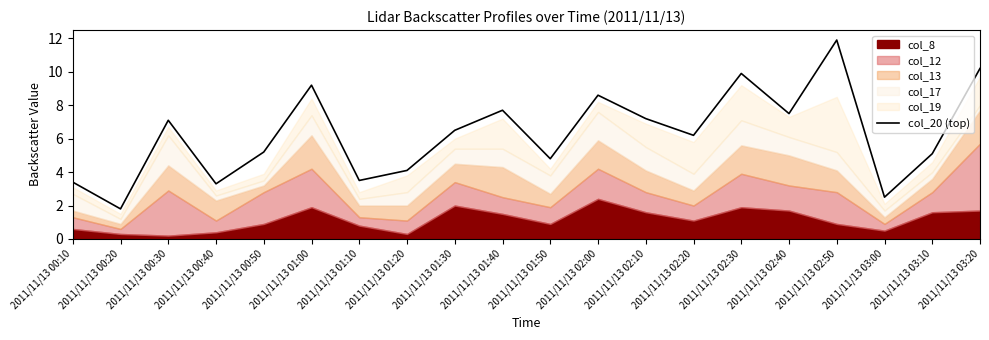

What is the label of the 14th point from the right?

2011/11/13 01:10